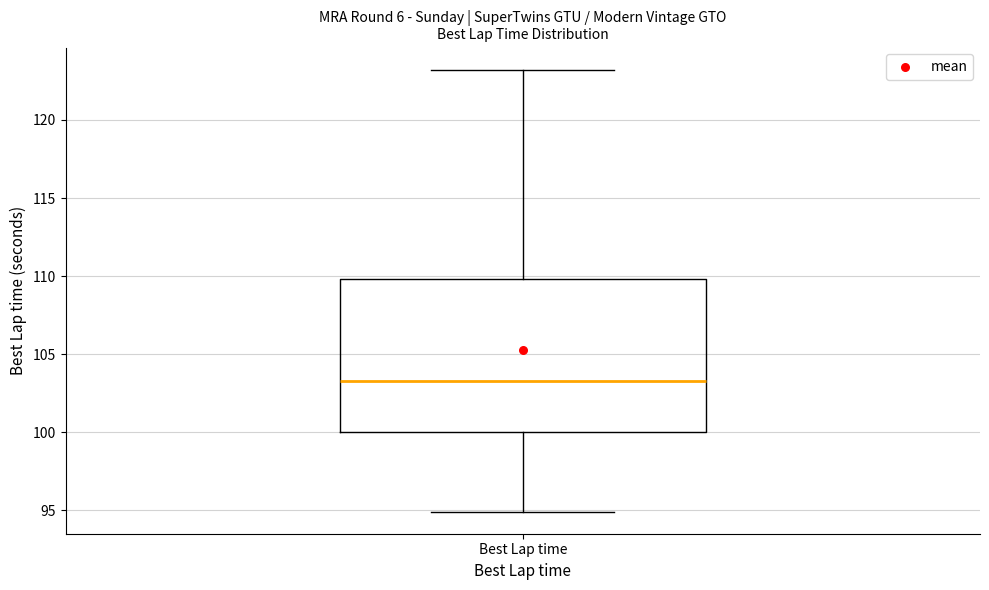

Transcribe this box plot: give where the median line is, the range the box spans, and where the two whiskers end, as read against the y-axis. The values are not printed on the chart, so give them approximately, as read against the axis.

median 103.5, box 100.0 to 110.0, whiskers 95.0 to 123.0